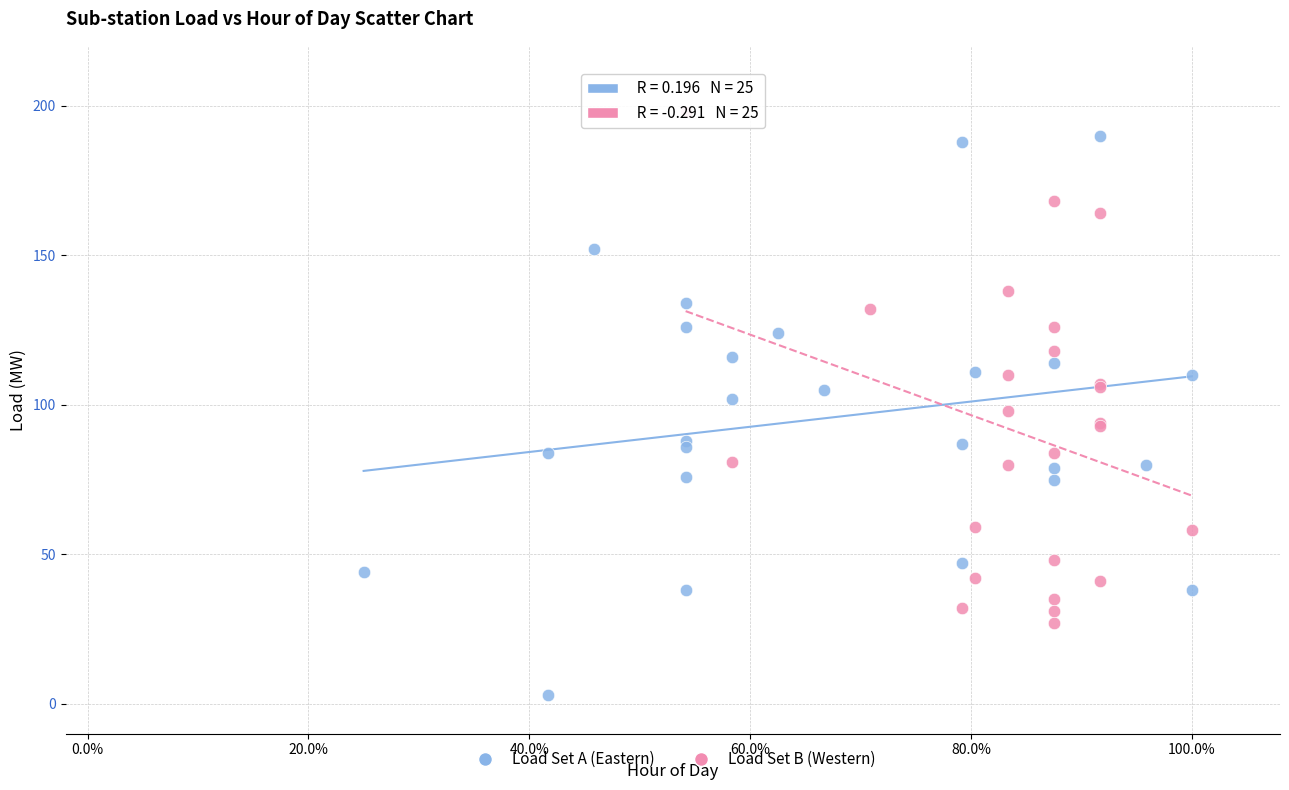

Which series contains the lowest Y value?

Load Set A (Eastern)